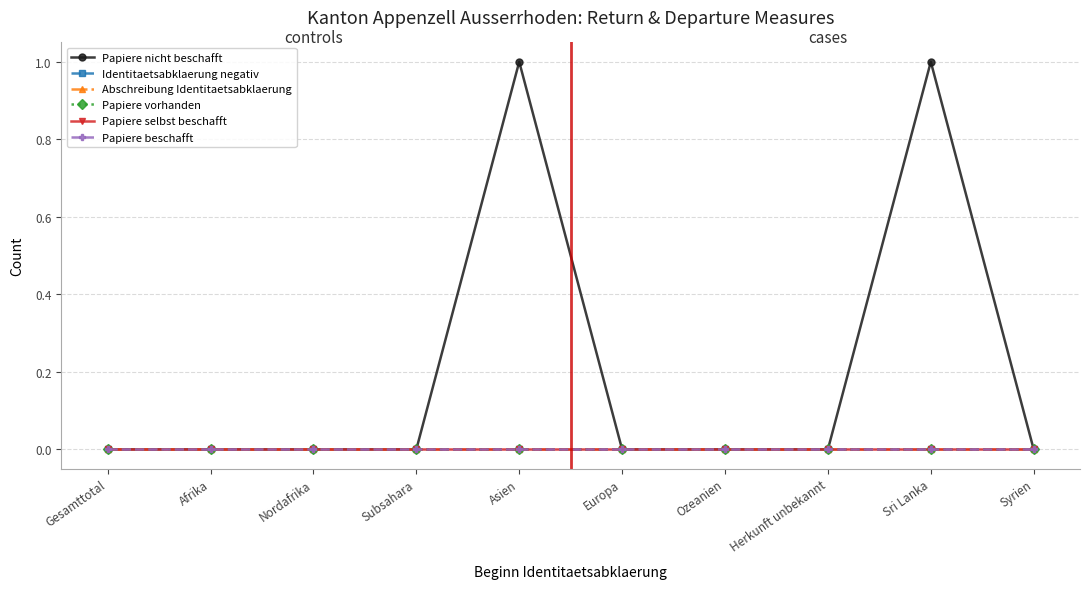

True or false: Papiere selbst beschafft and Papiere vorhanden intersect in this chart.

False